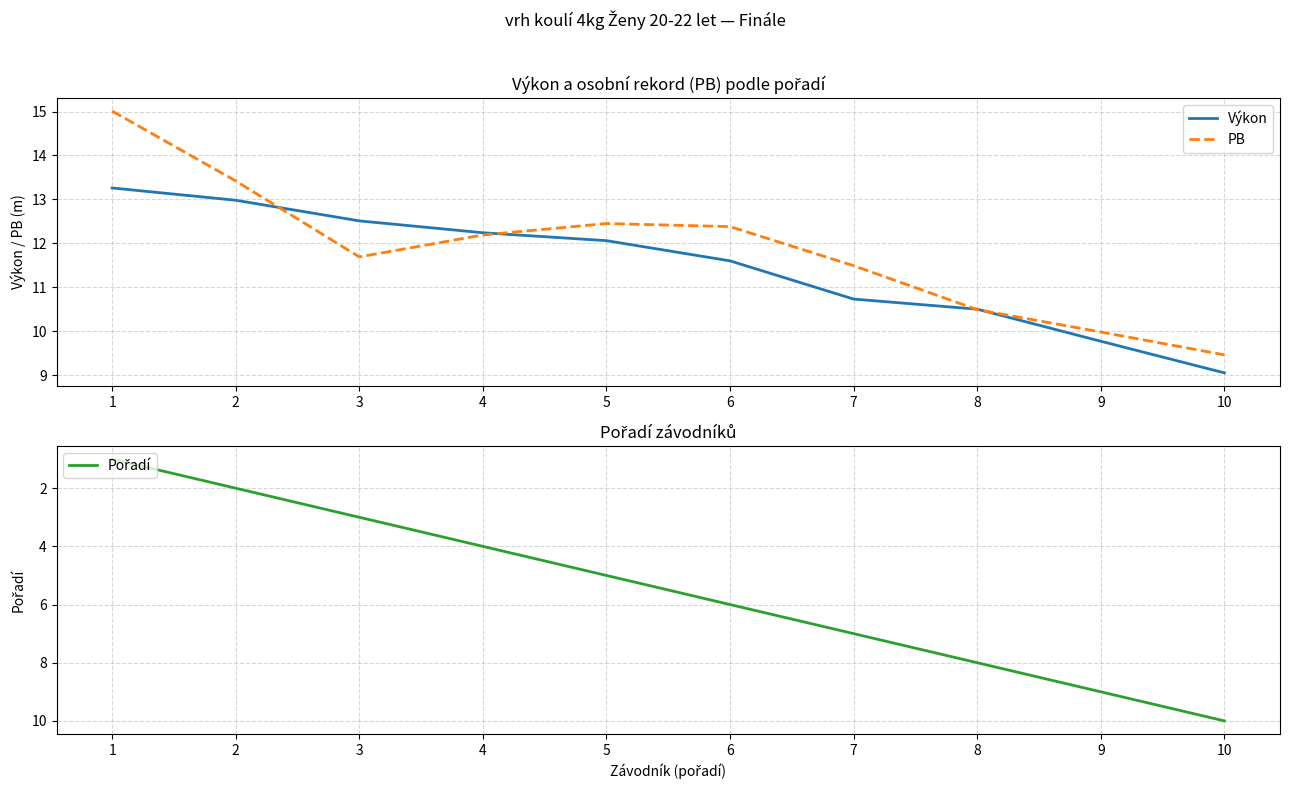

List the labels in order of PB value, largest first.

1, 2, 5, 6, 4, 3, 7, 8, 9, 10